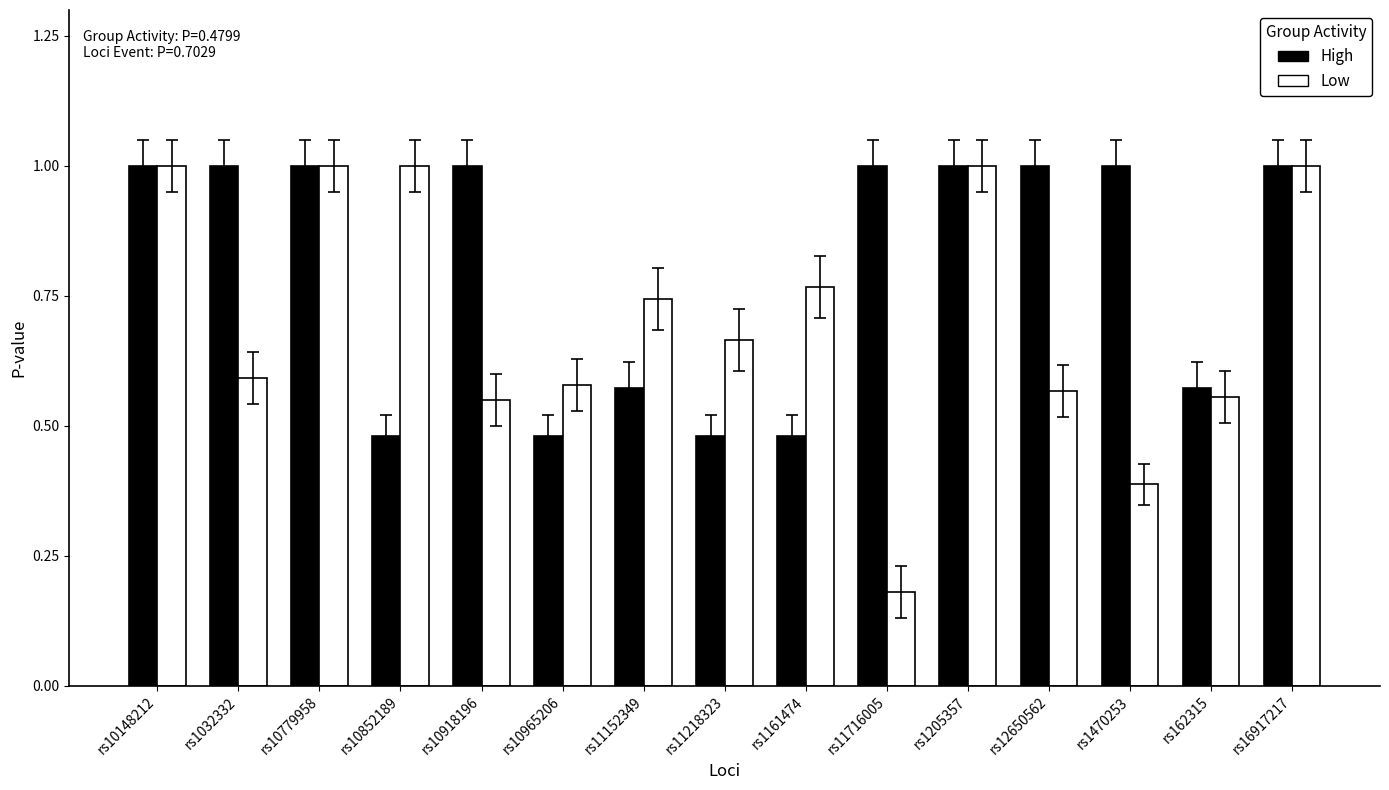

Is the value of High at rs1032332 greater than the value of Low at rs10965206?

Yes